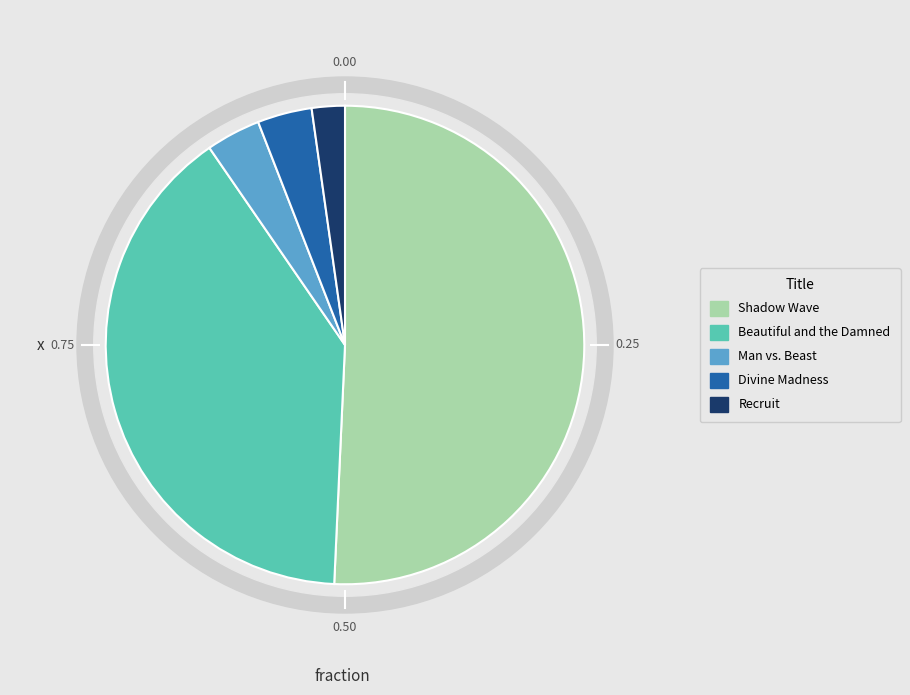

Is it true that Beautiful and the Damned is 31% of the pie?

False